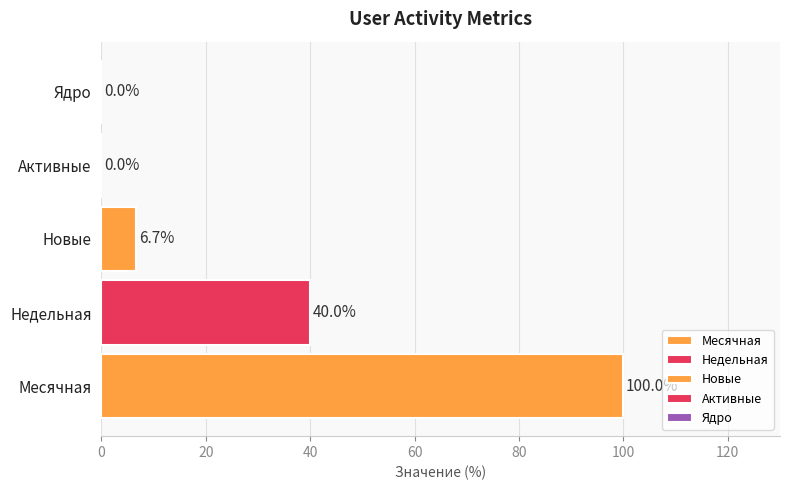

How many distinct data groups are displayed?

3